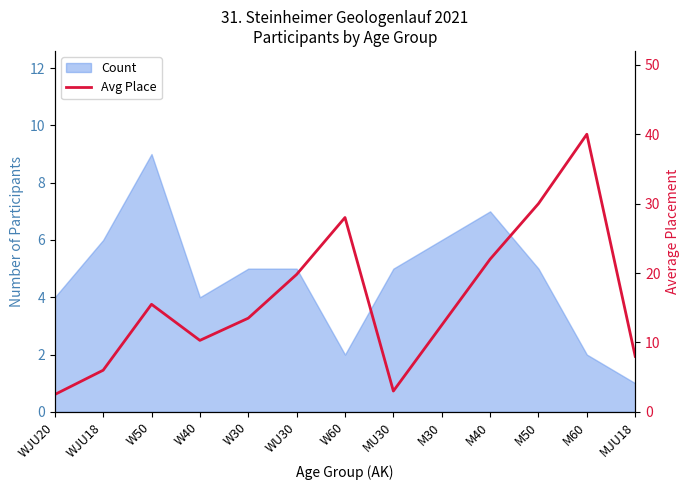

How many lines are shown in the chart?

1